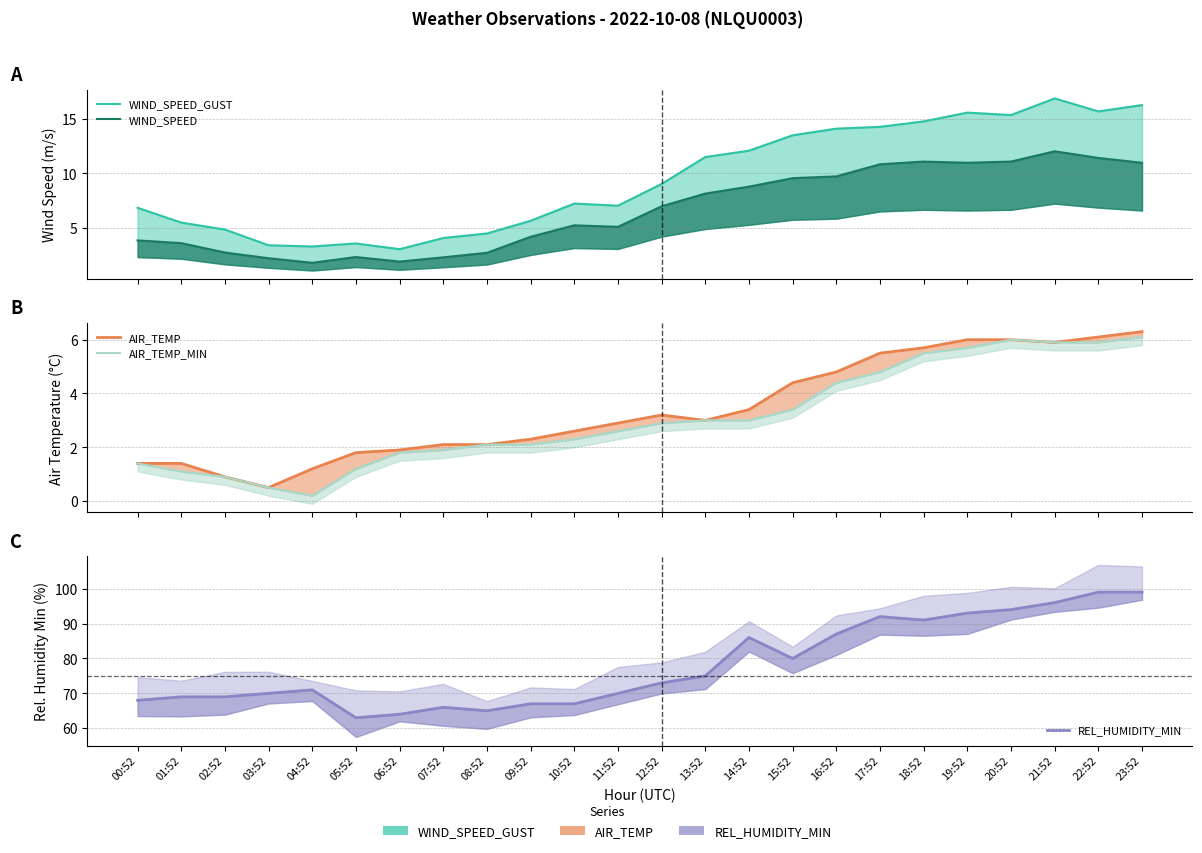

True or false: REL_HUMIDITY_MIN and WIND_SPEED_GUST cross at least once.

False